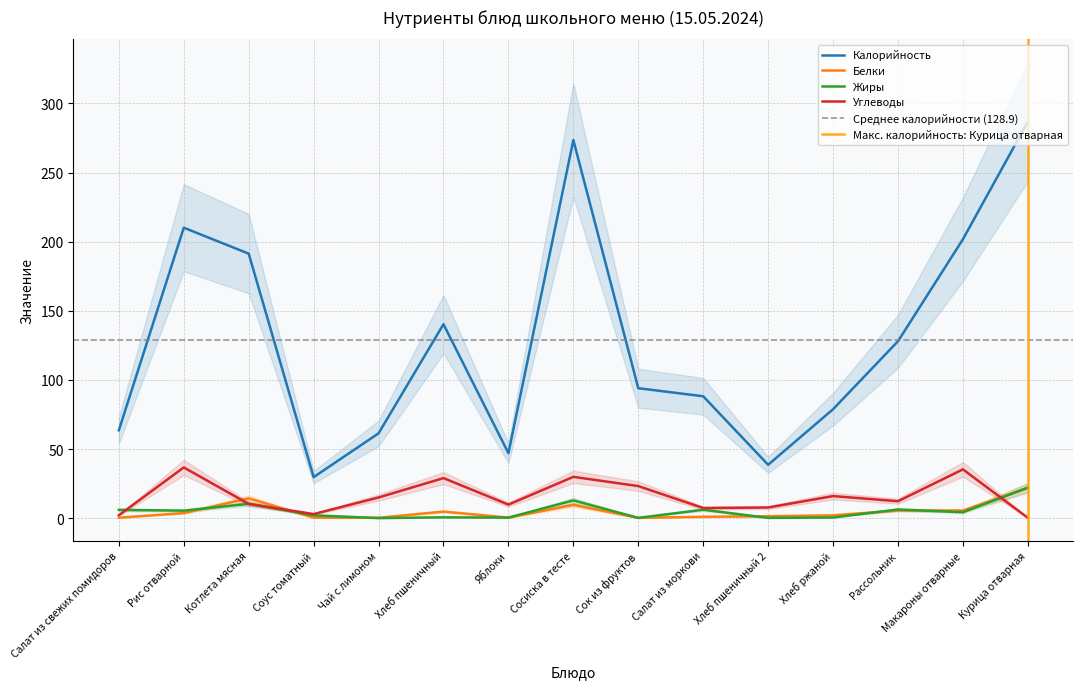

True or false: Жиры and Калорийность cross at least once.

False